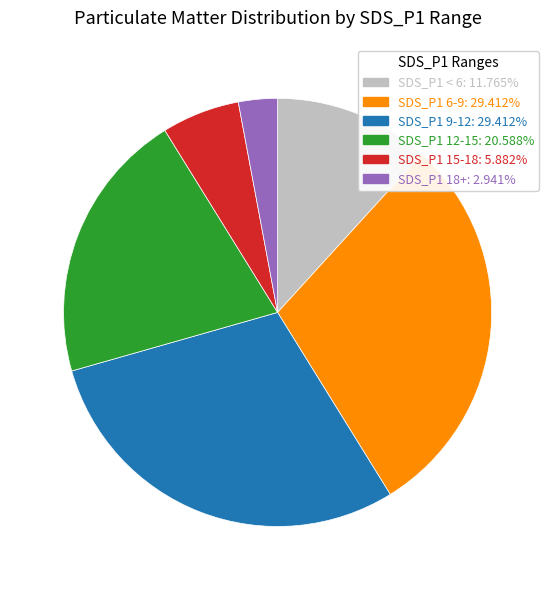

Does any single category account for the majority?

No